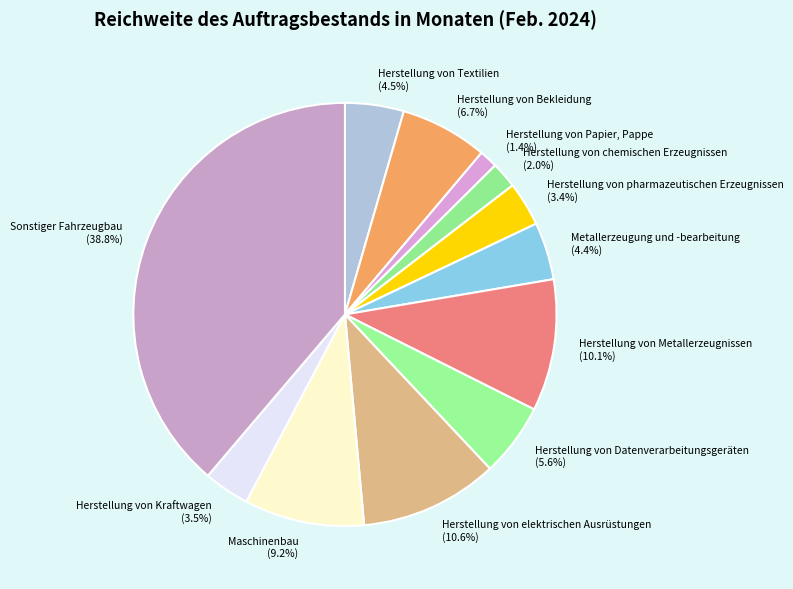

To the nearest percent, what percentage of the pie is Herstellung von Metallerzeugnissen?

10%